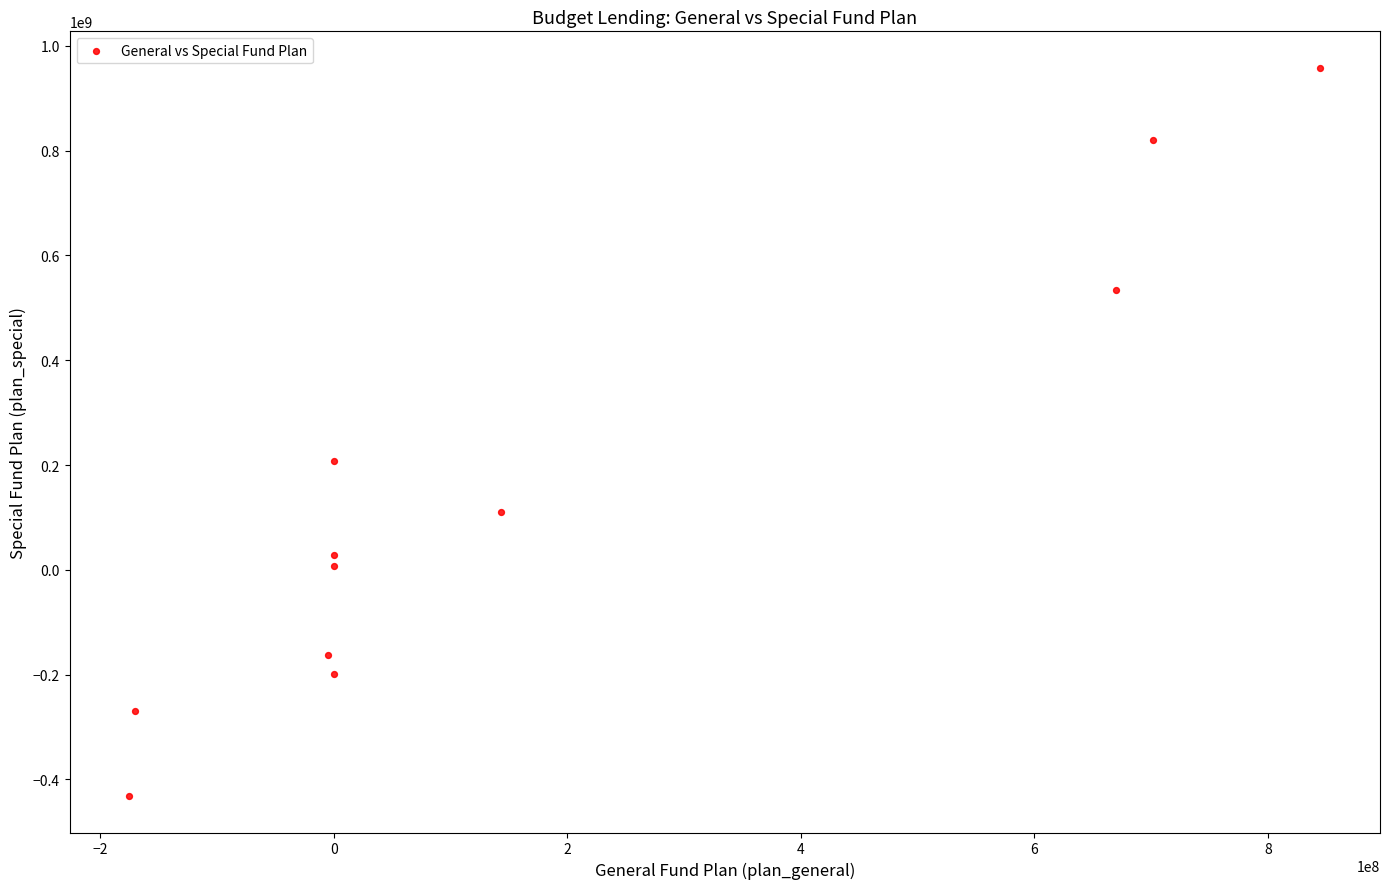

What Y value in the scatter plot is closest to 263195618?

207713703.0